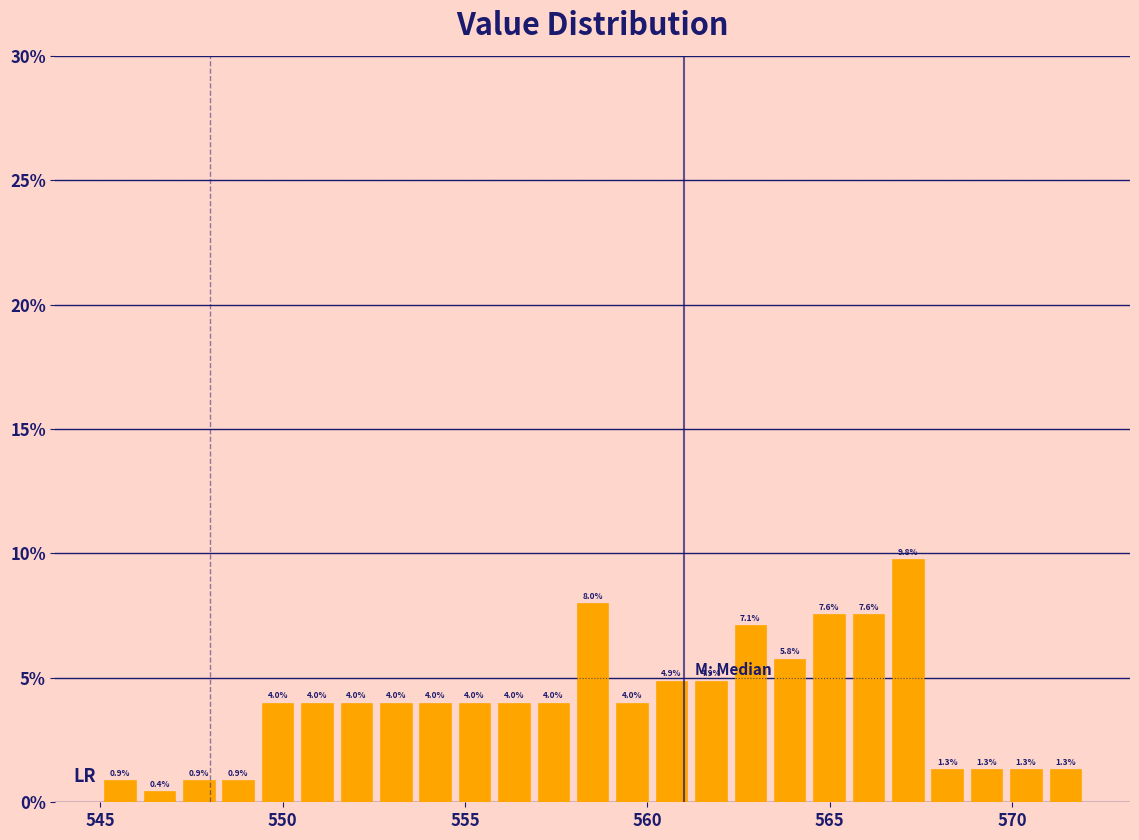

Around what value on the x-axis is the tallest bar? Give the approximate position of its centre, as read against the axis.

567.0